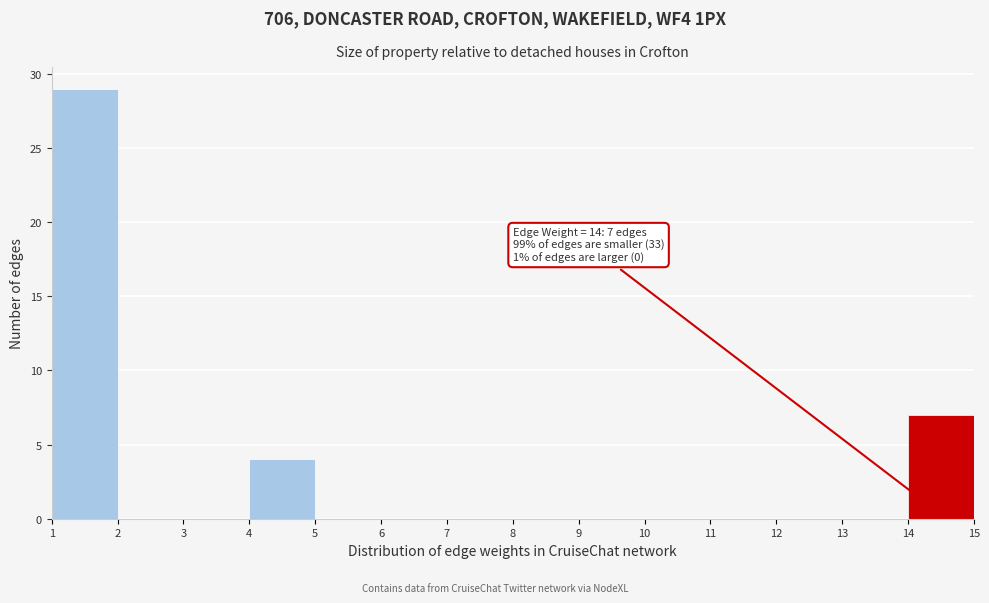

Which range on the x-axis has the tallest bar?

1 to 2